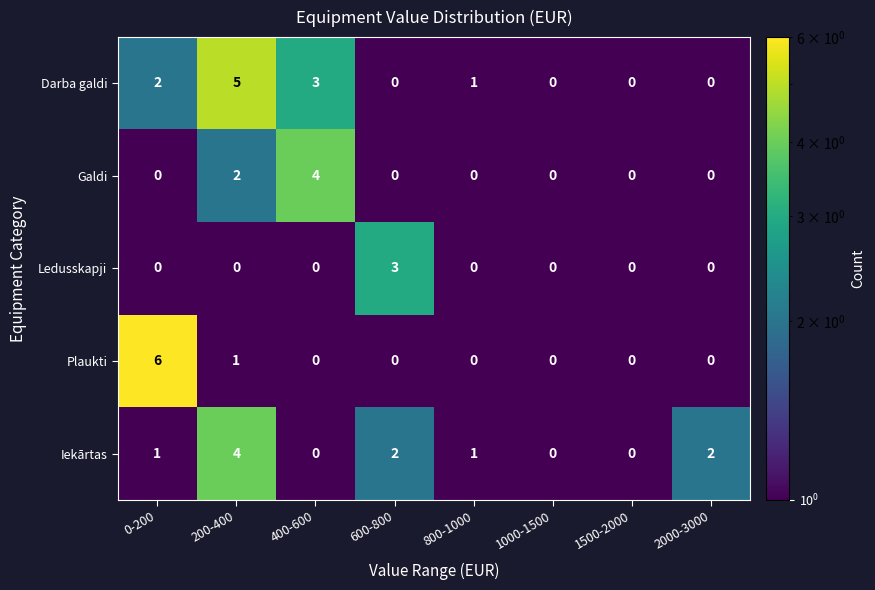

Read the Darba galdi value at 200-400.

5